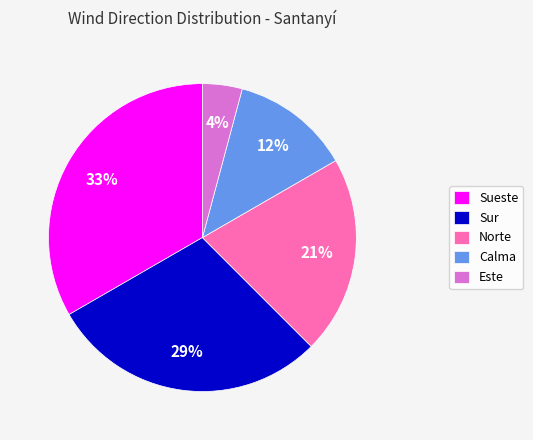

Between Norte and Sur, which is larger?

Sur